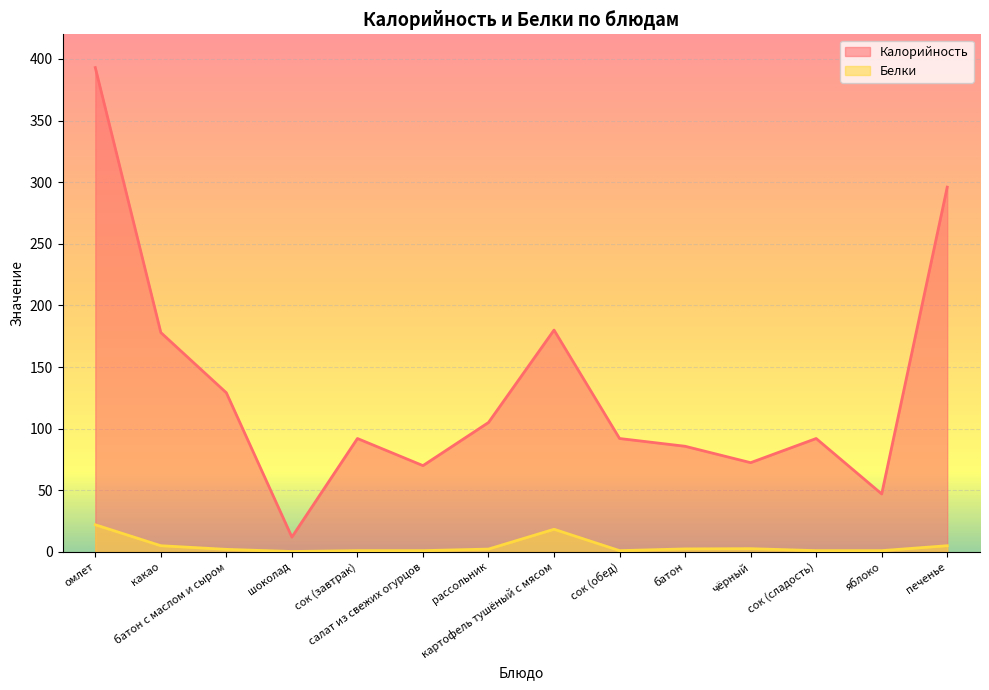

Between сок (обед) and сок (сладость), which series saw the biggest shift?

Калорийность